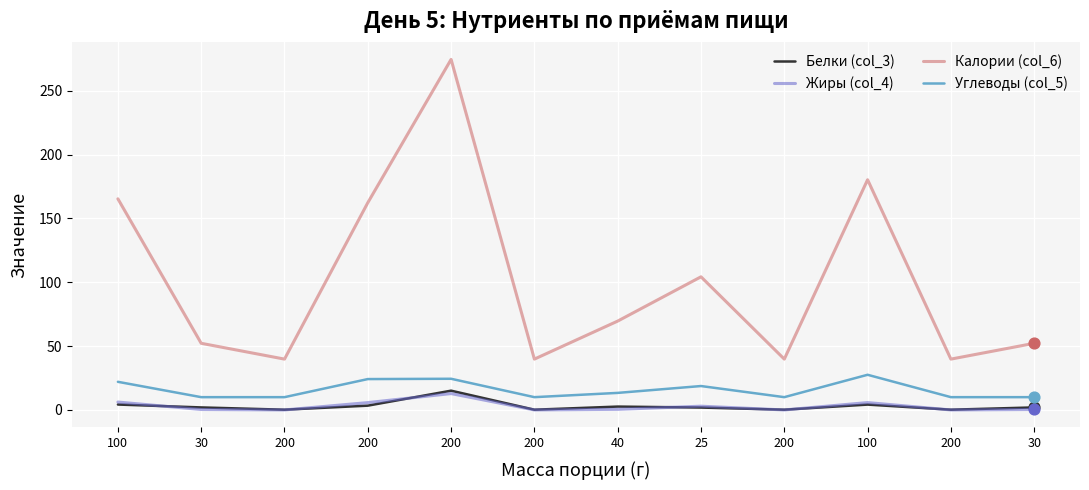

What are all the series names shown in the legend?

Белки (col_3), Жиры (col_4), Калории (col_6), Углеводы (col_5)